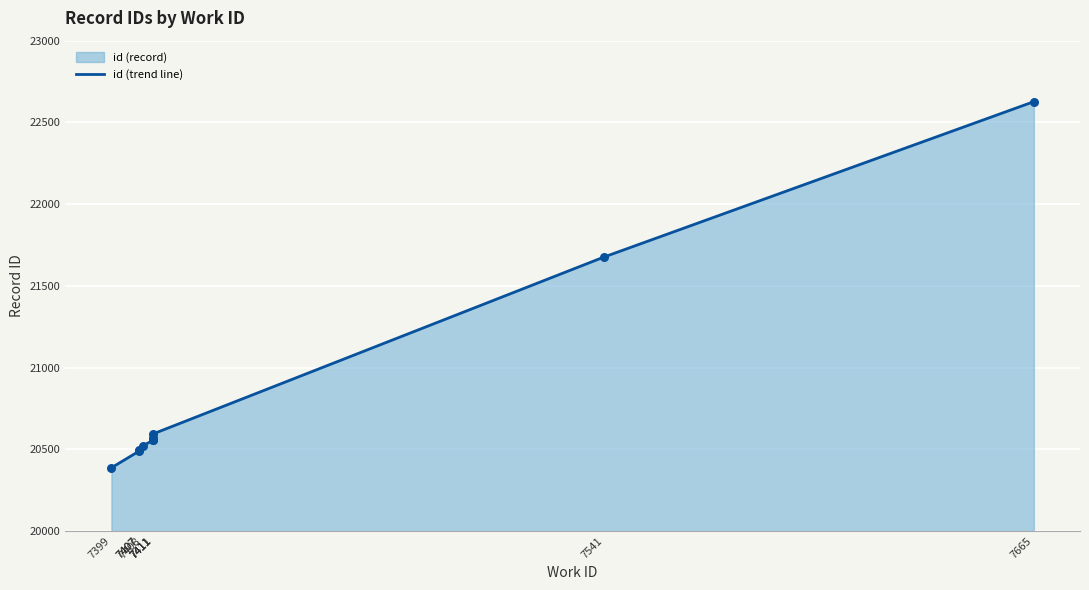

Approximately how many times larger is the value at 7411 compared to 7411?

1.0